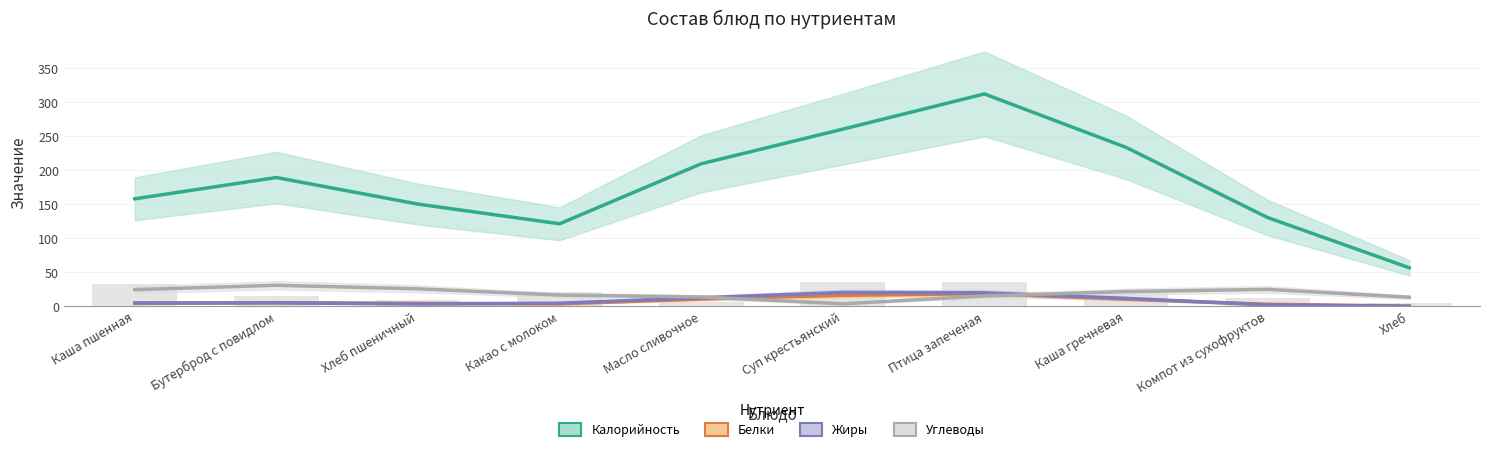

The value of Калорийность at Каша гречневая is 119.1. True or false?

False